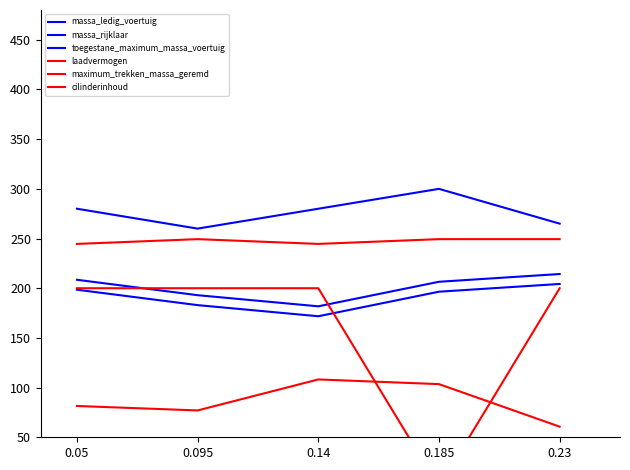

True or false: massa_rijklaar has more than 1 interior local peaks.

False